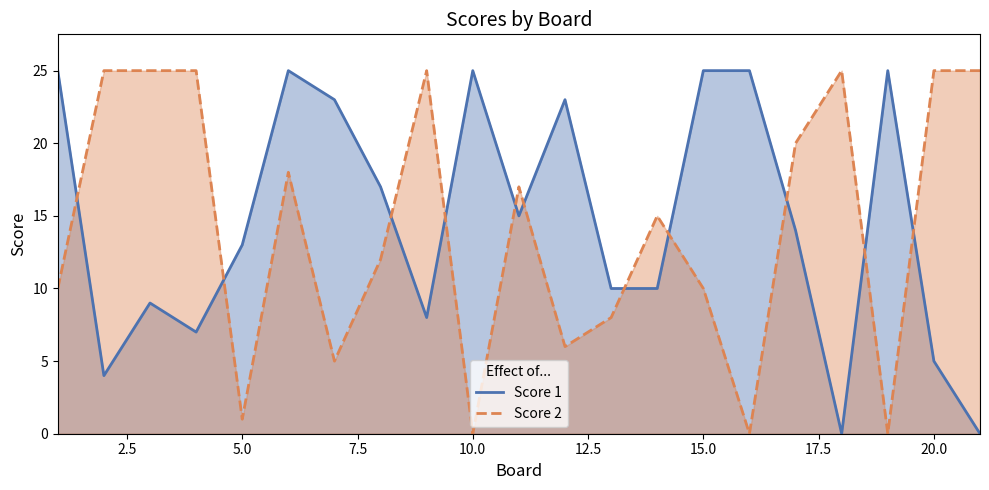

The Score 2 series shows 10 at 15.0. True or false?

True